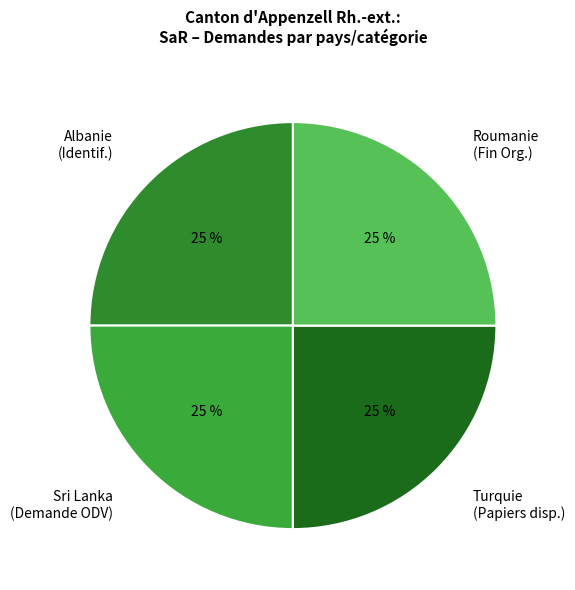

The Roumanie (Fin Org.) slice represents 18% of the pie. True or false?

False